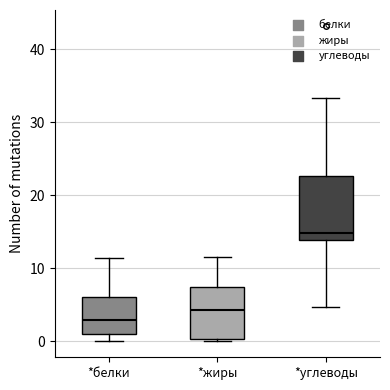

Comparing the boxes themselves (not the whiskers), which one is the tallest?

*углеводы